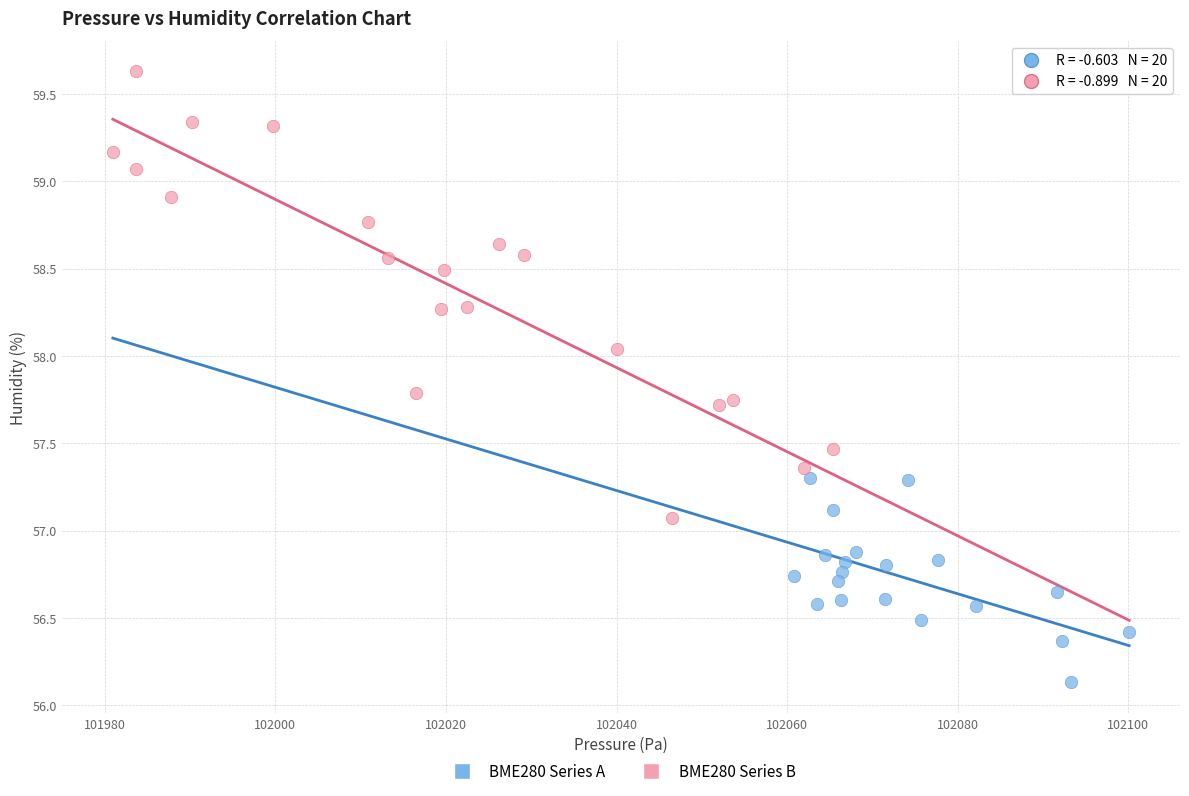

Which series contains the highest Y value?

BME280 Series B